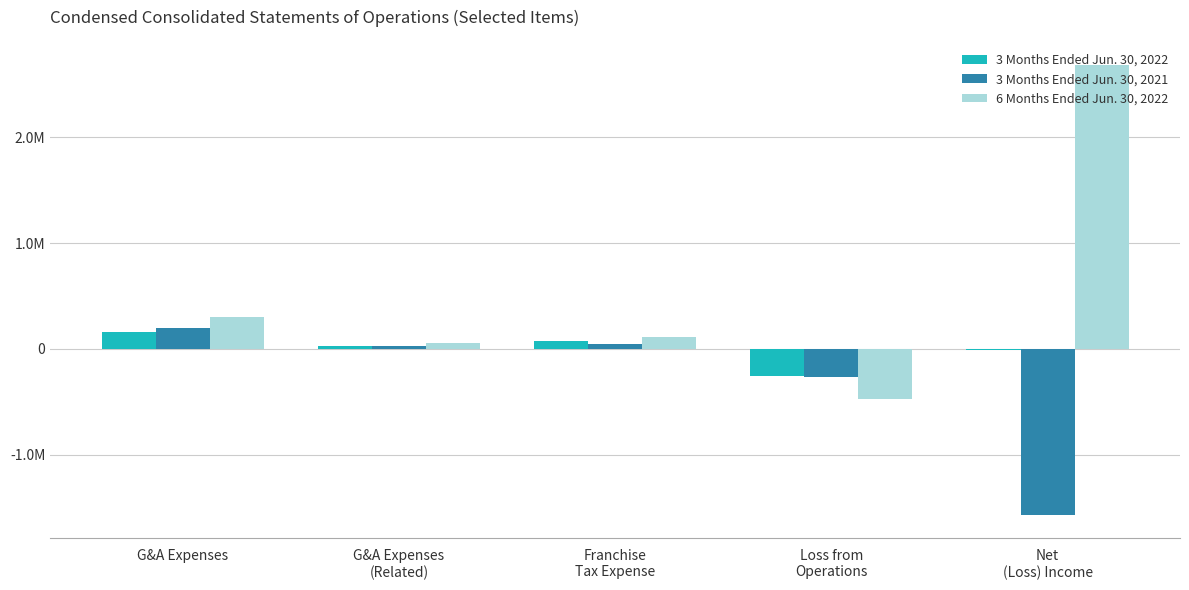

How many values in the 3 Months Ended Jun. 30, 2021 series exceed 30000?

2